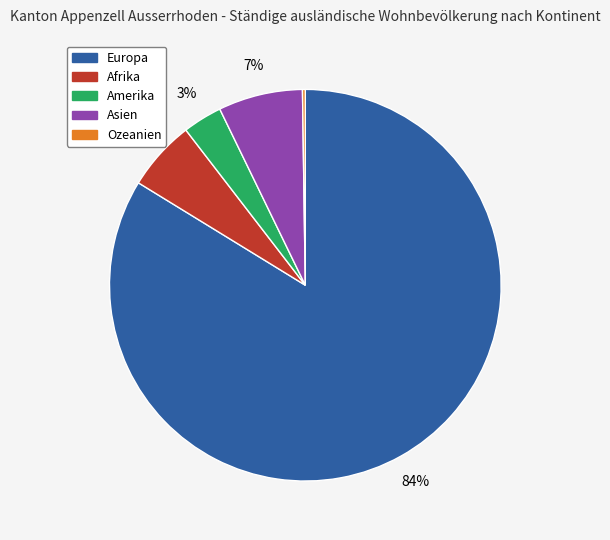

Which has a higher value, Amerika or Europa?

Europa